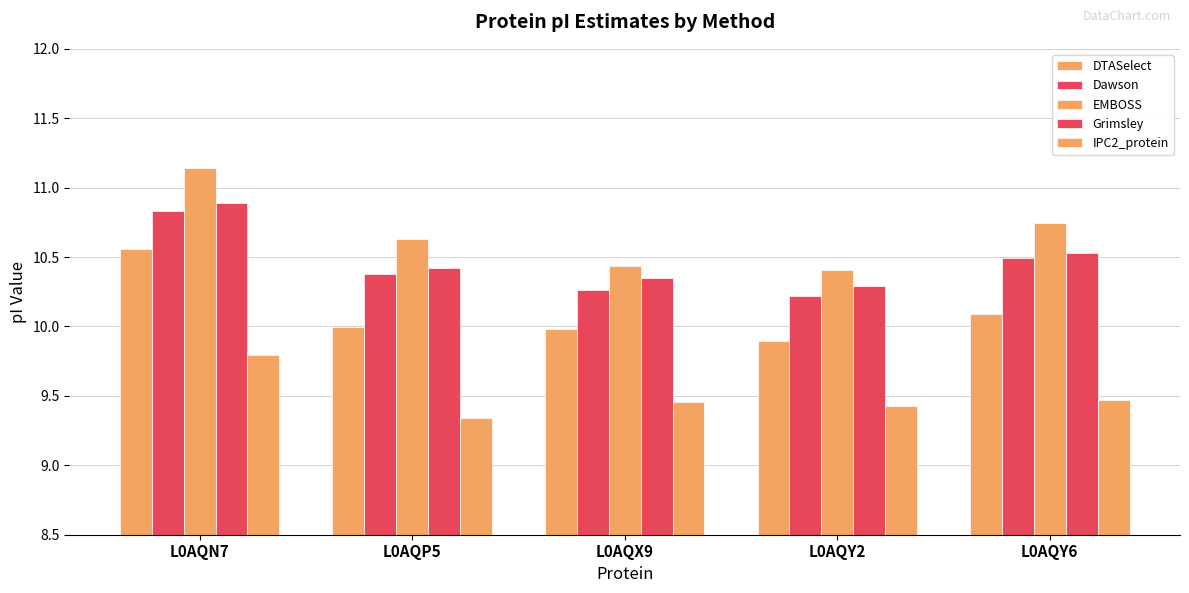

How many categories are shown in the chart?

5